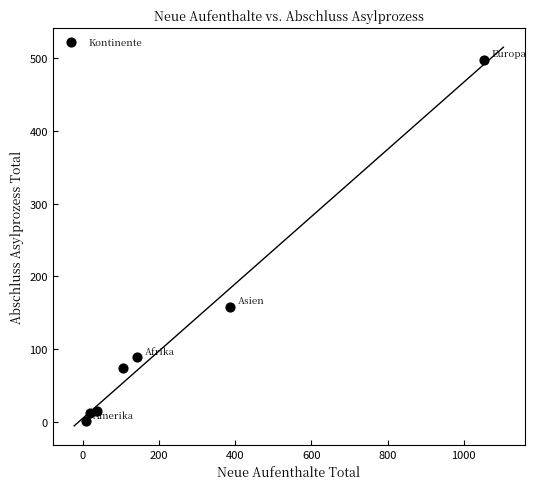

What Y value in the scatter plot is closest to 249?

158